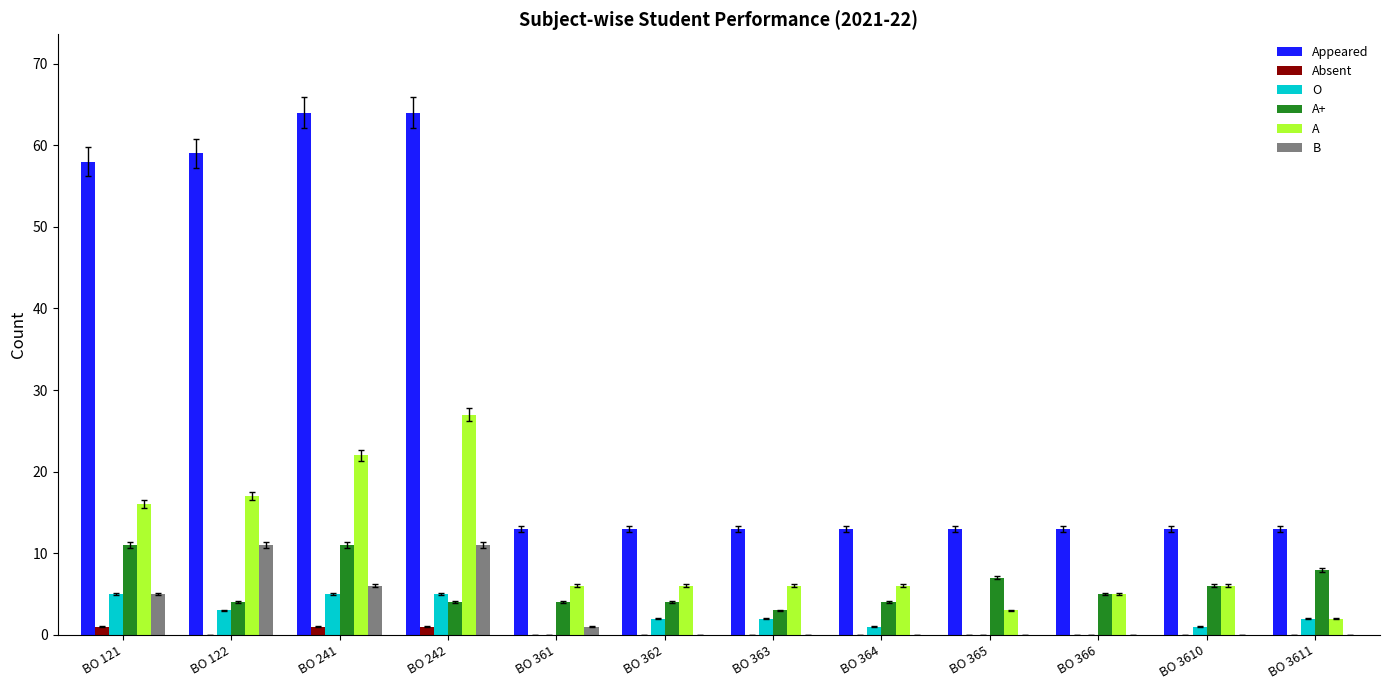

What is the sum of all A+ values?

71